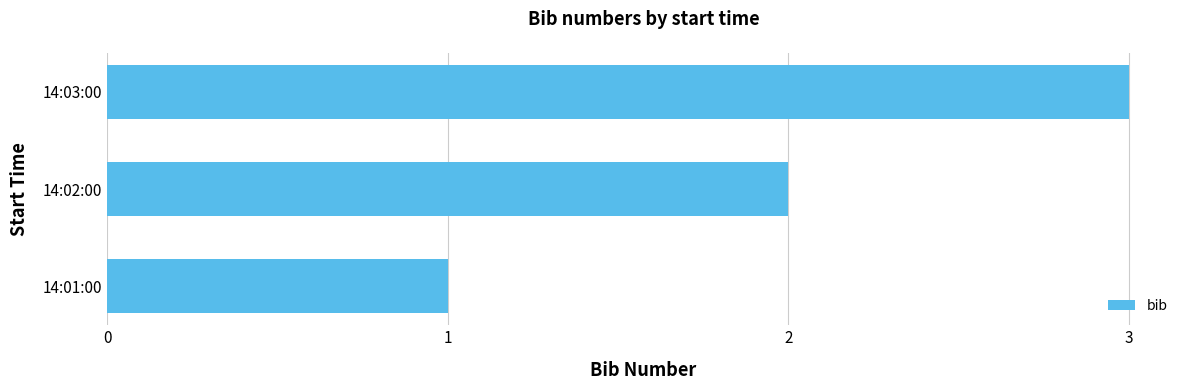

What is the change in value from 14:02:00 to 14:03:00?

+1